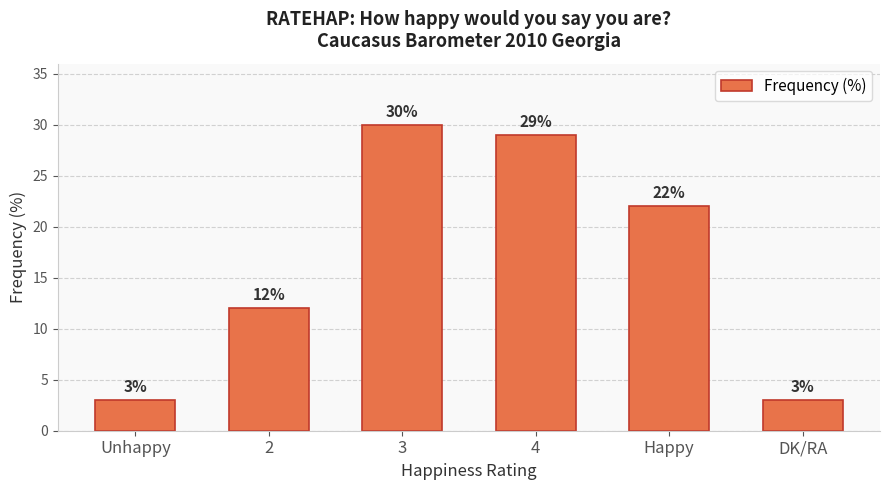

What is the sum of the values at 3 and 4?

59